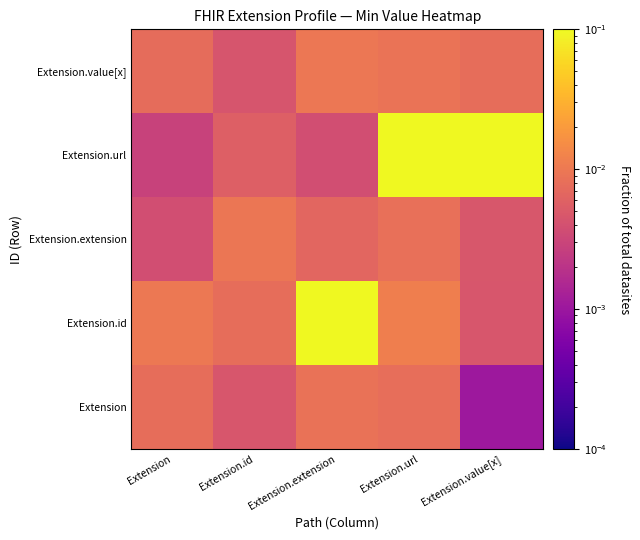

At how many categories does at least one series exceed 0?

5